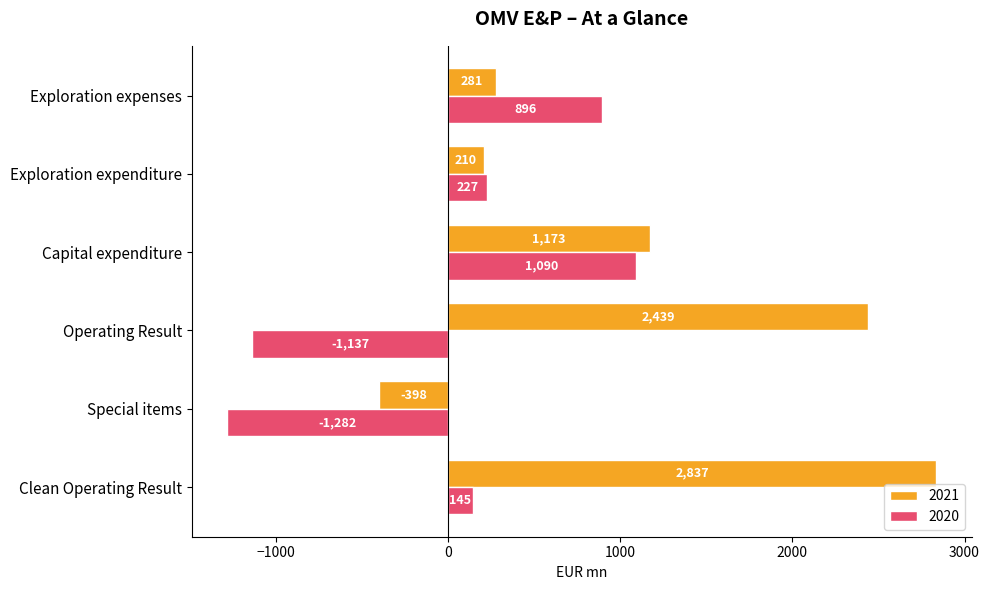

Which series has the largest range (max minus min)?

2021